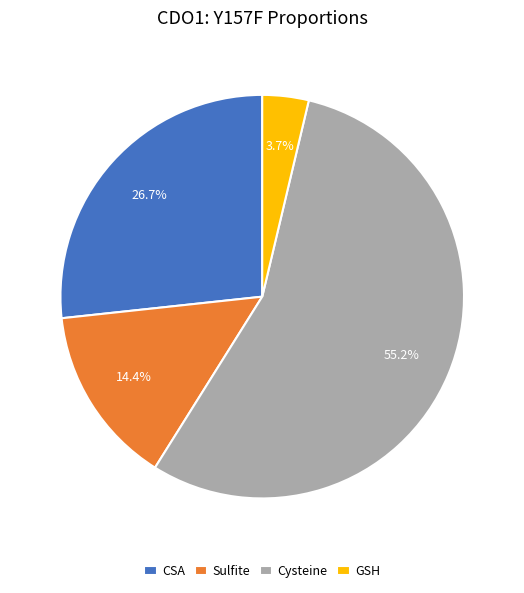

Rank the categories by value from highest to lowest.

Cysteine, CSA, Sulfite, GSH